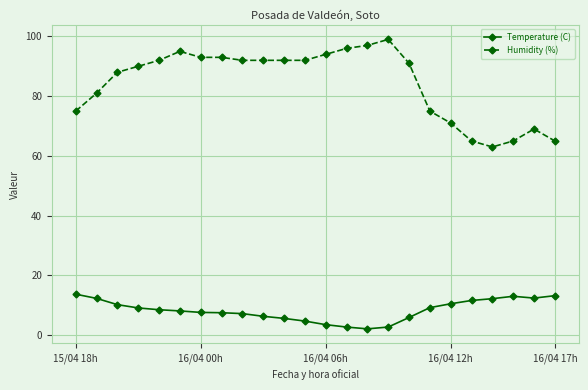

How many distinct data groups are displayed?

2